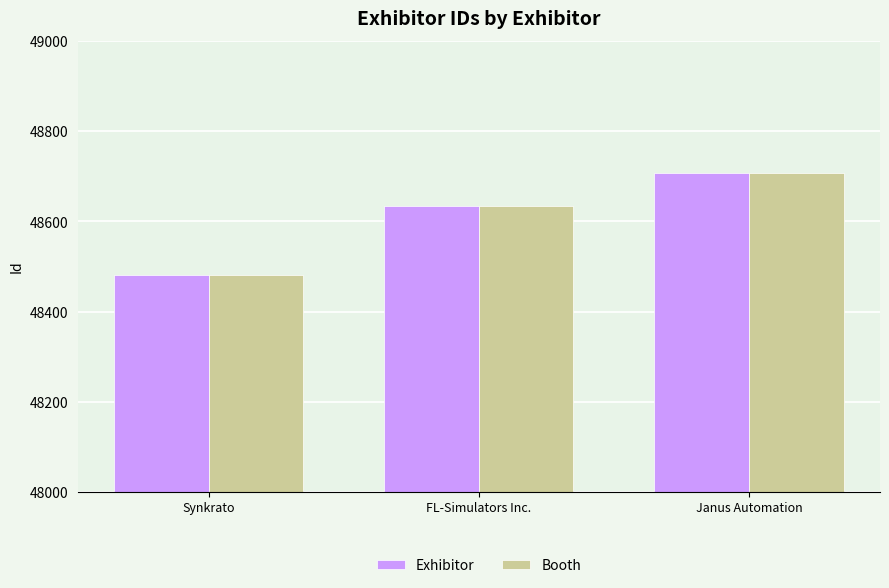

At which category is the sum across all series the highest?

Janus Automation